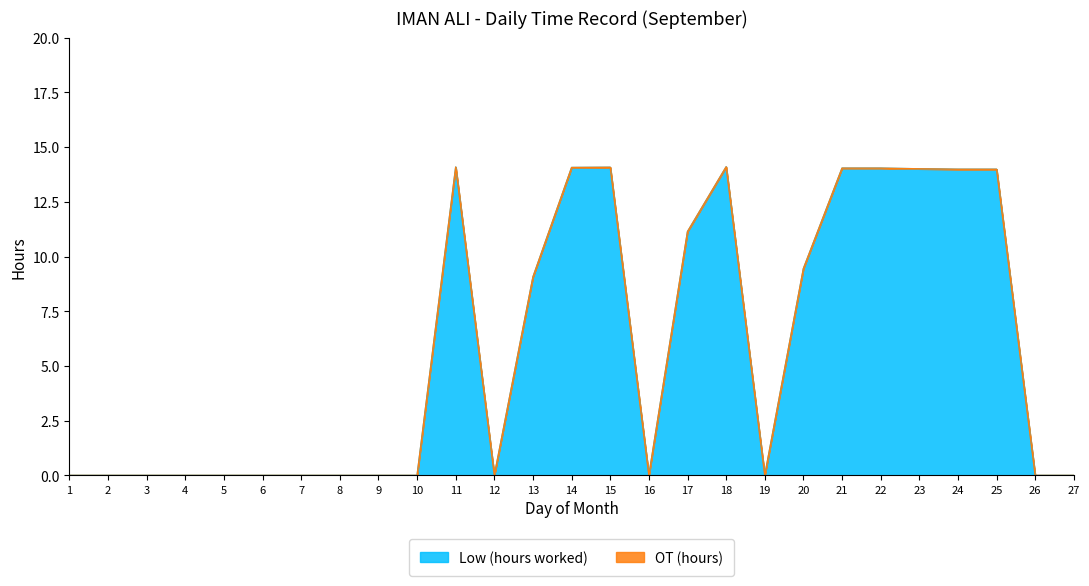

Does the chart display data point markers on the line(s)?

No